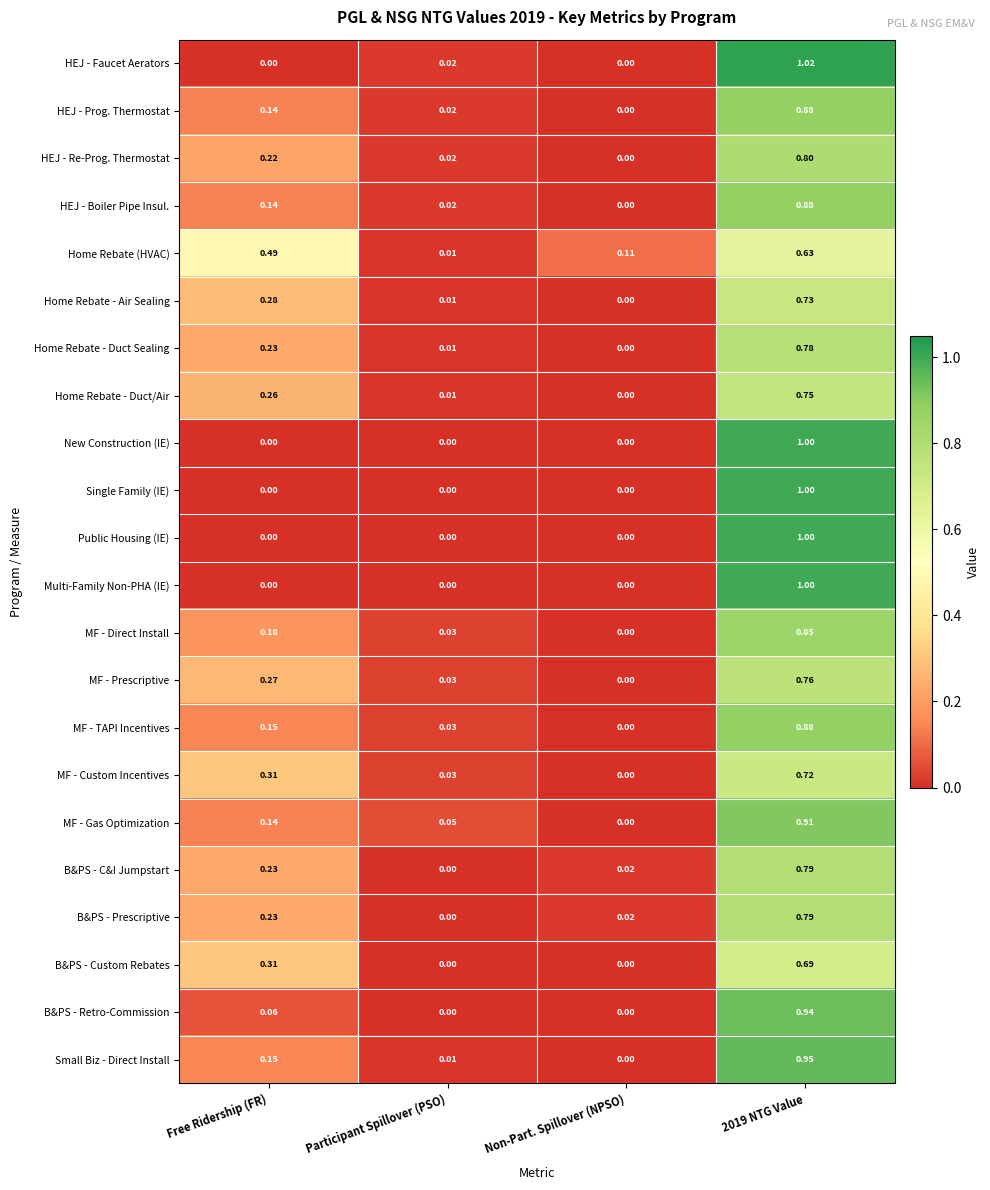

Between Free Ridership (FR) and Participant Spillover (PSO), which series saw the biggest shift?

Home Rebate (HVAC)